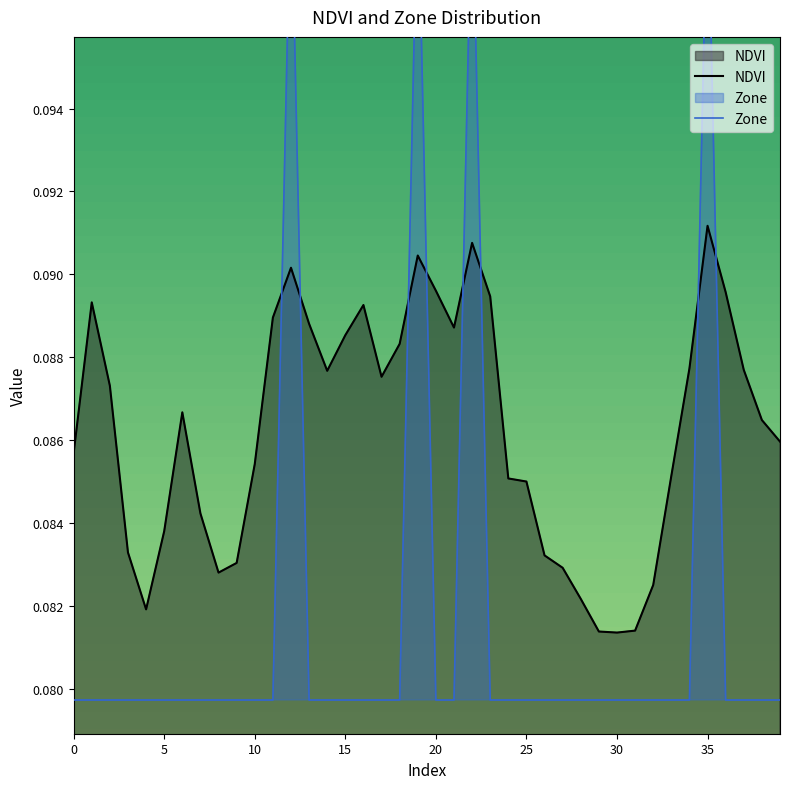

How many intersections are there between NDVI and Zone?

8